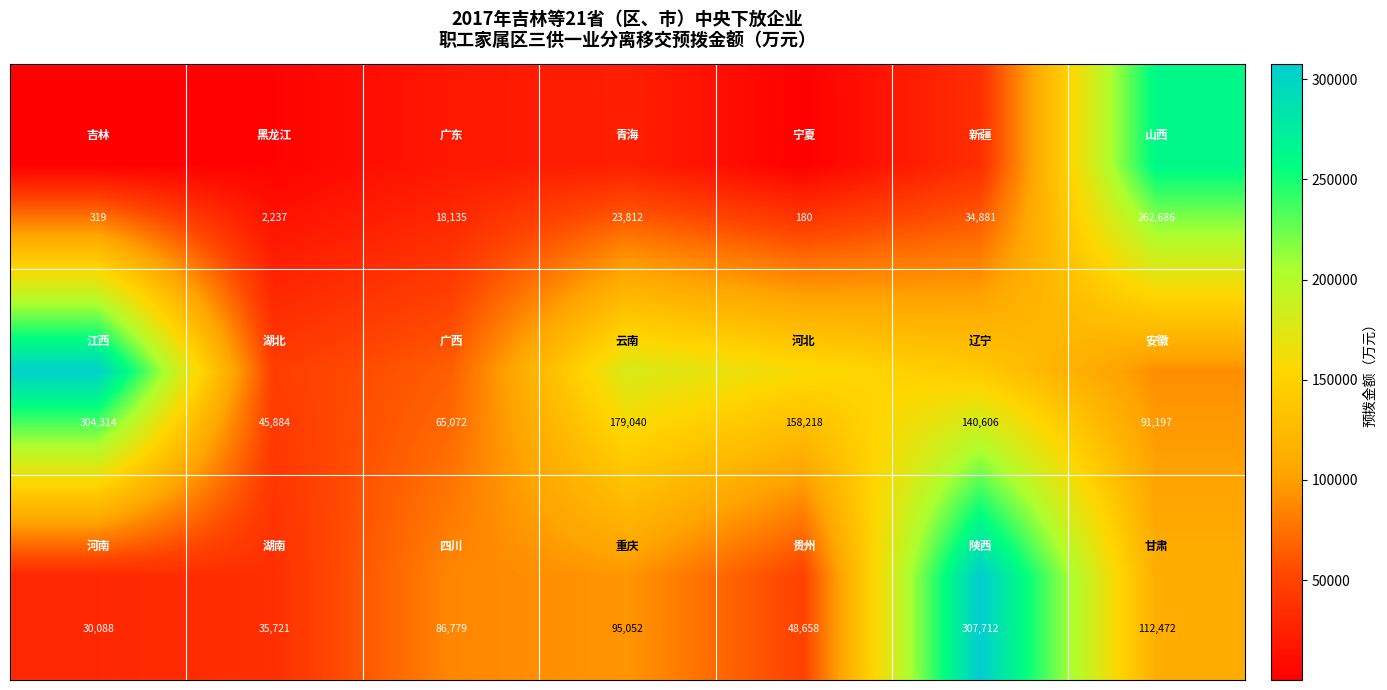

At how many categories does at least one series exceed 42662?

7